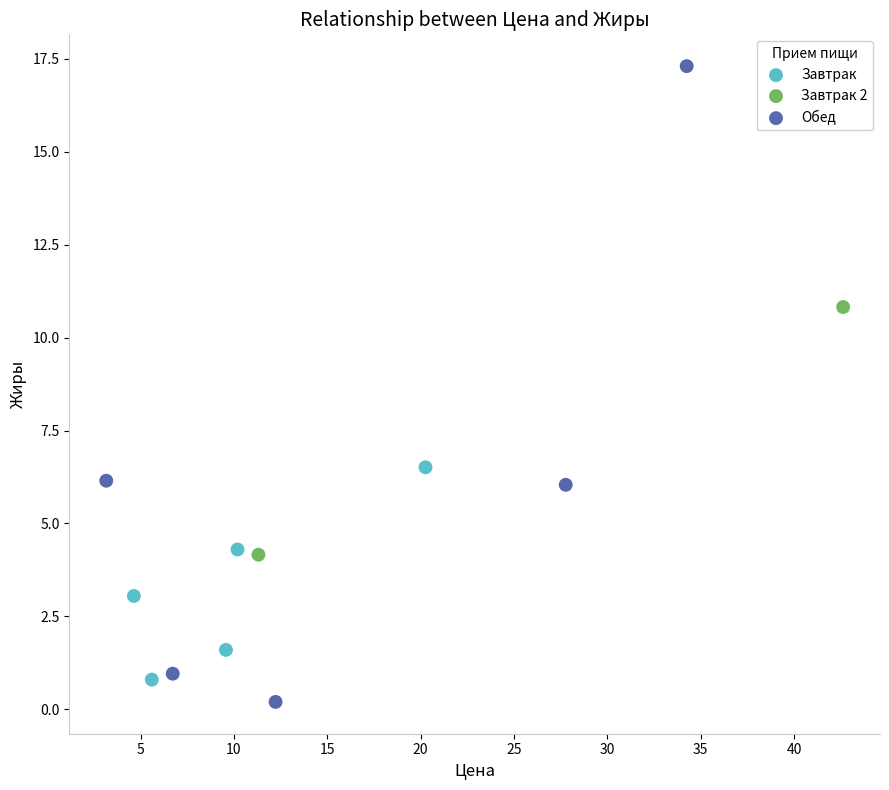

Which series contains the lowest Y value?

Обед